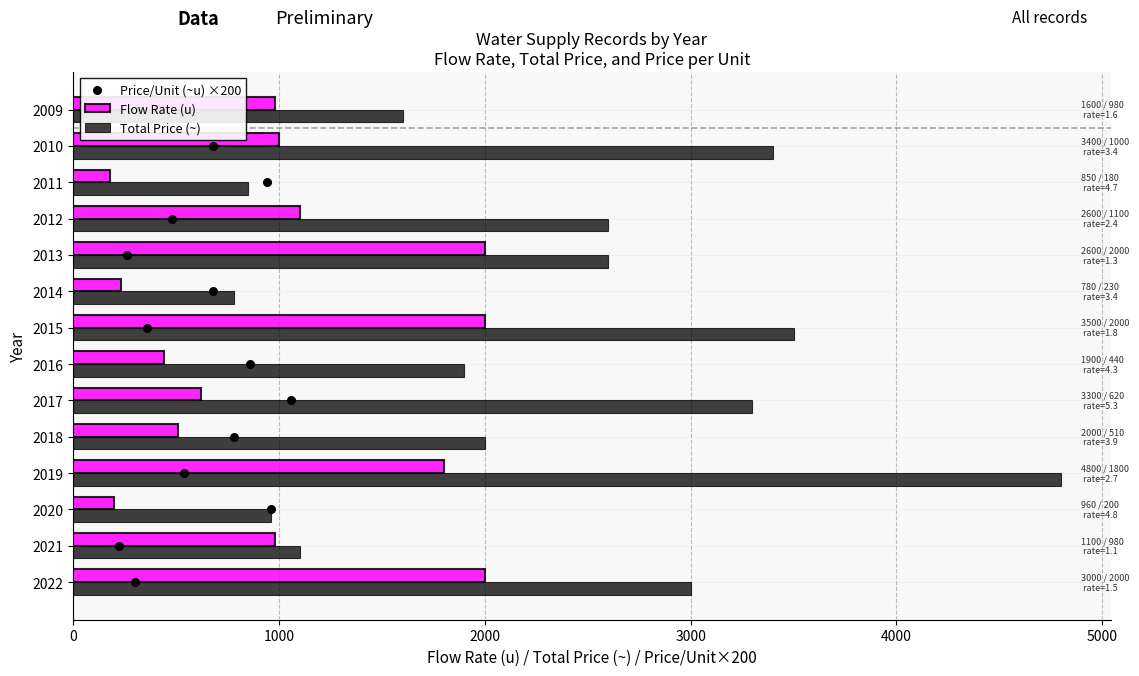

Which series contains the highest Y value?

Total Price (~)